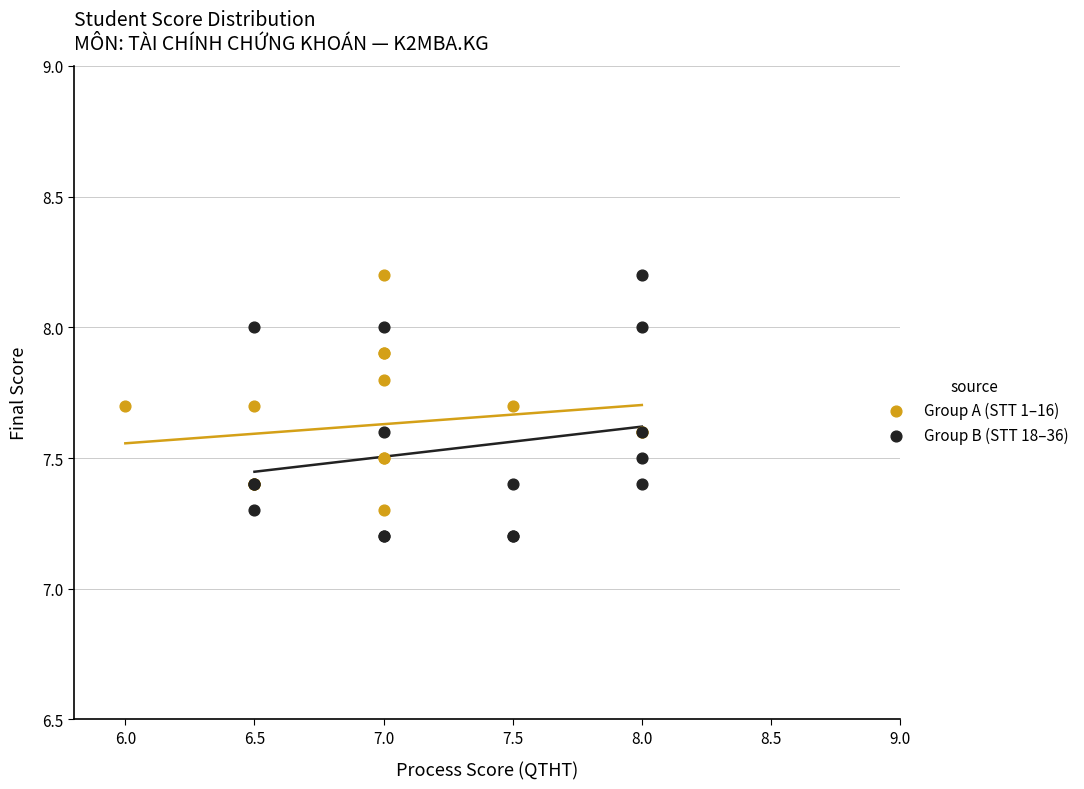

Which series has the widest spread of Y values?

Group B (STT 18–36)